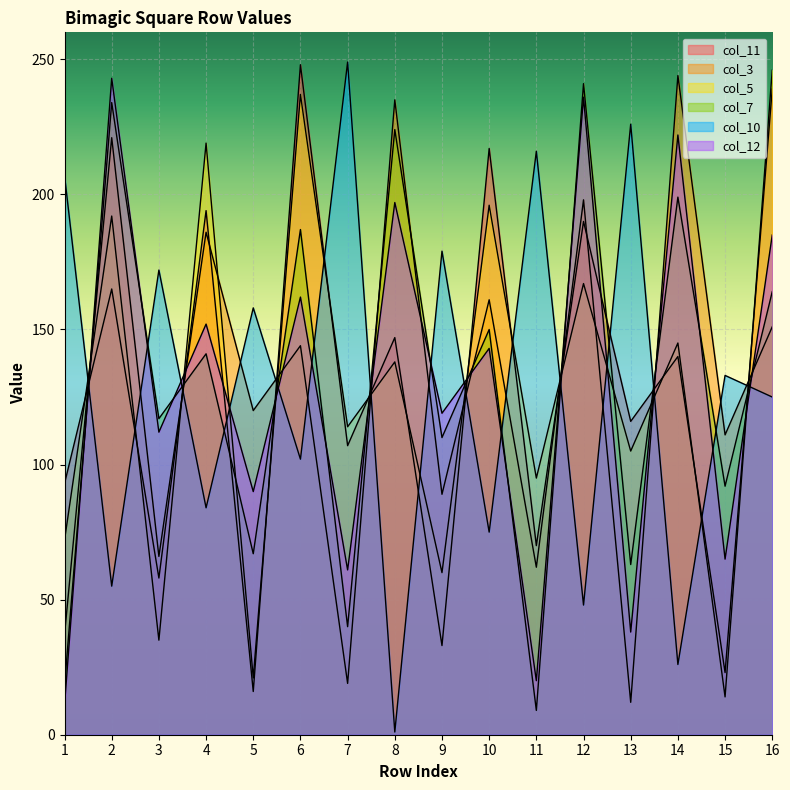

What is the sum of the col_3 values at 14 and 4?

430